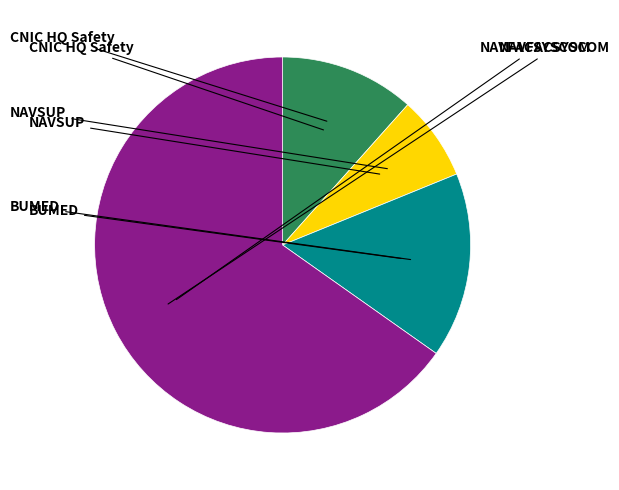

How many slices are in this pie chart?

4